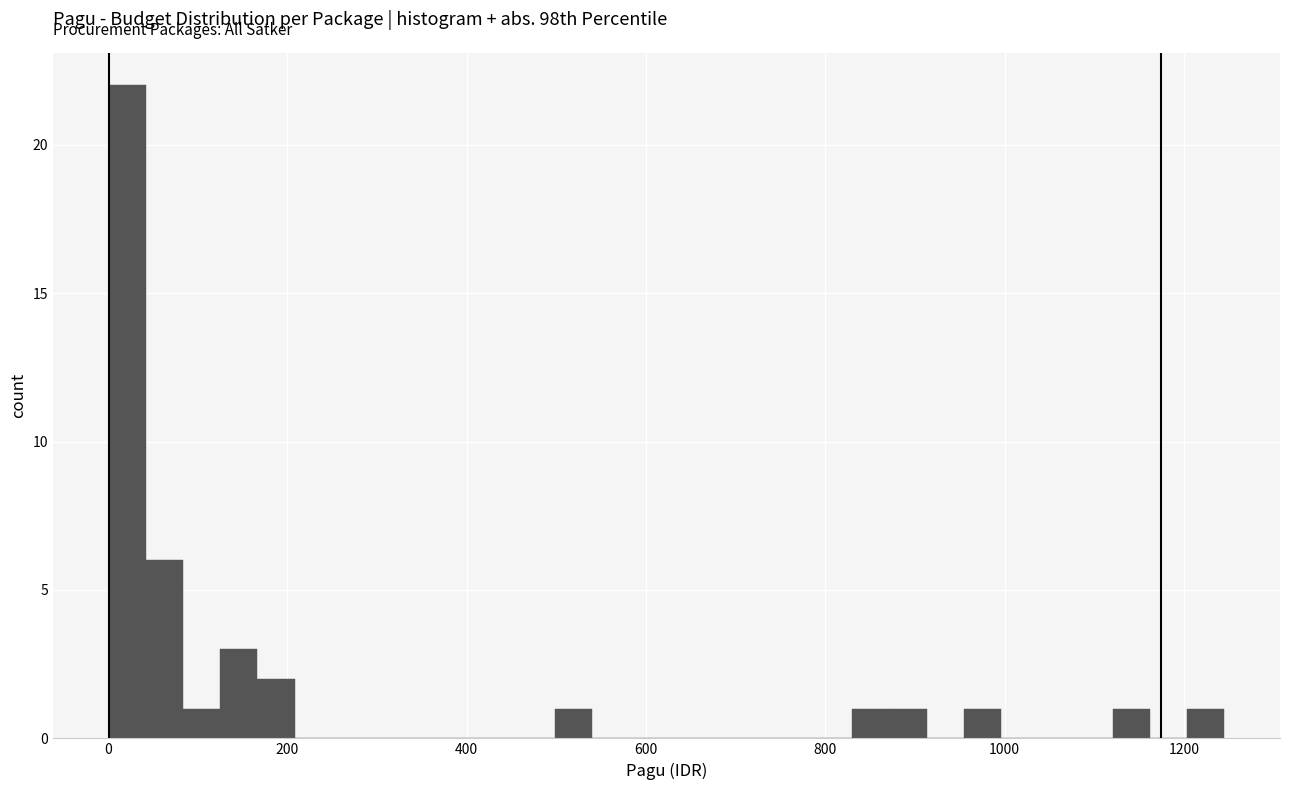

Read against the x-axis, roughly where is the centre of the tallest bar?

20